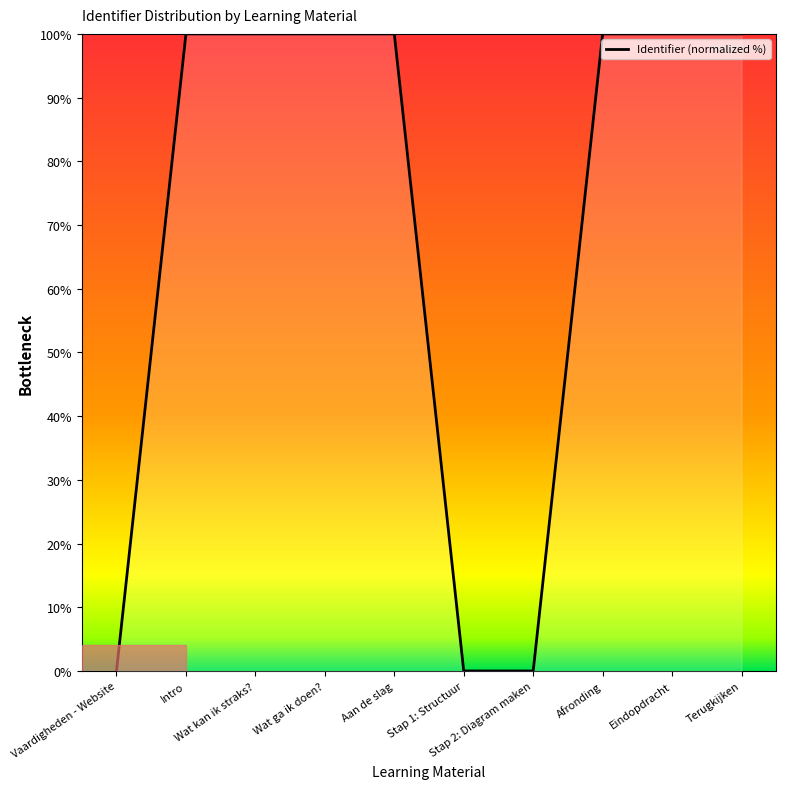

What is the greatest value displayed?

100.0